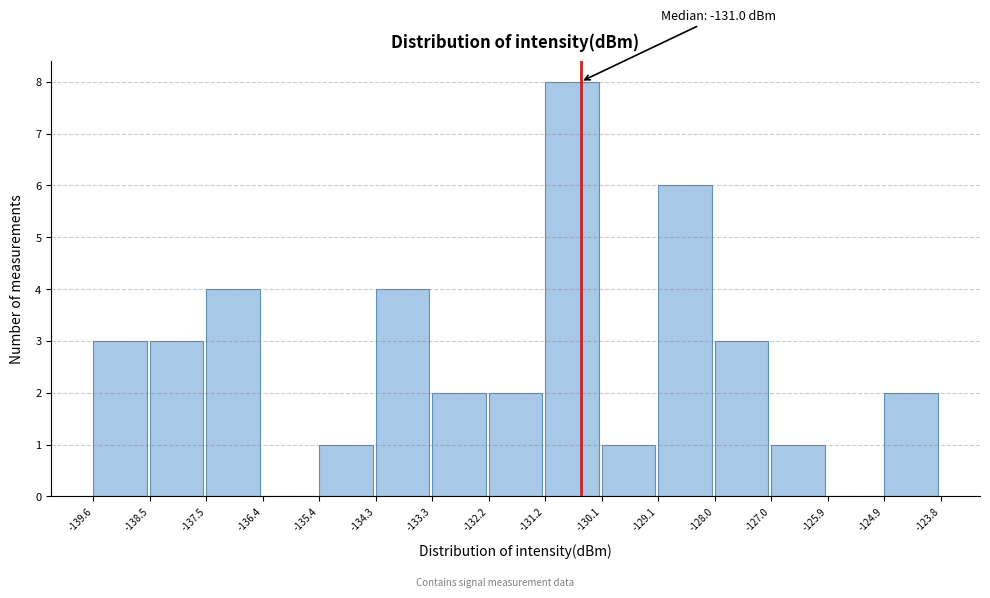

Over which range of the x-axis is the bar tallest?

-131.2 to -130.1